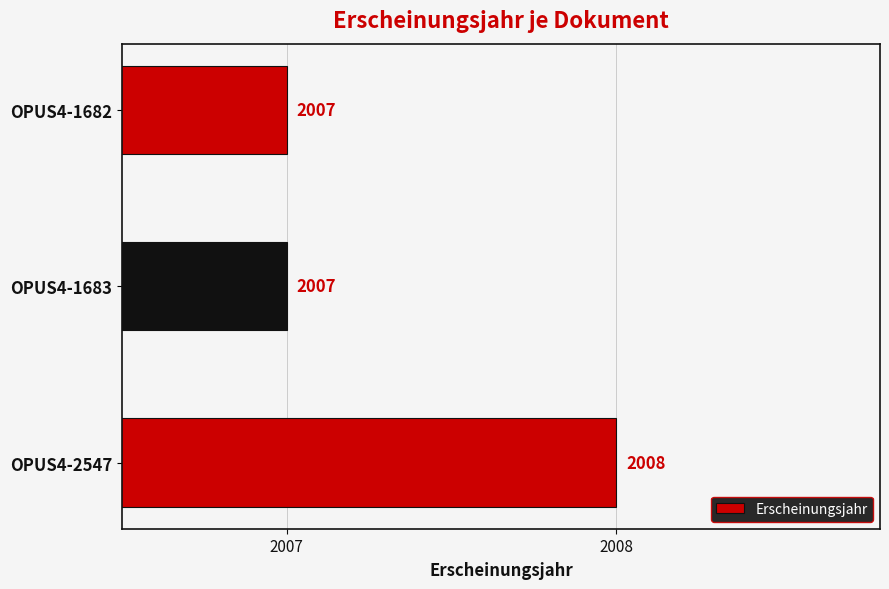

What is the ratio of the value at OPUS4-1683 to the value at OPUS4-1682?

1.0